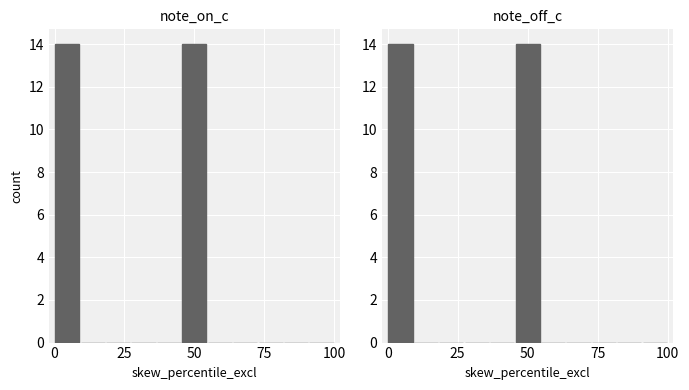

What is the difference between the maximum and minimum values in the note_off_c series?

14